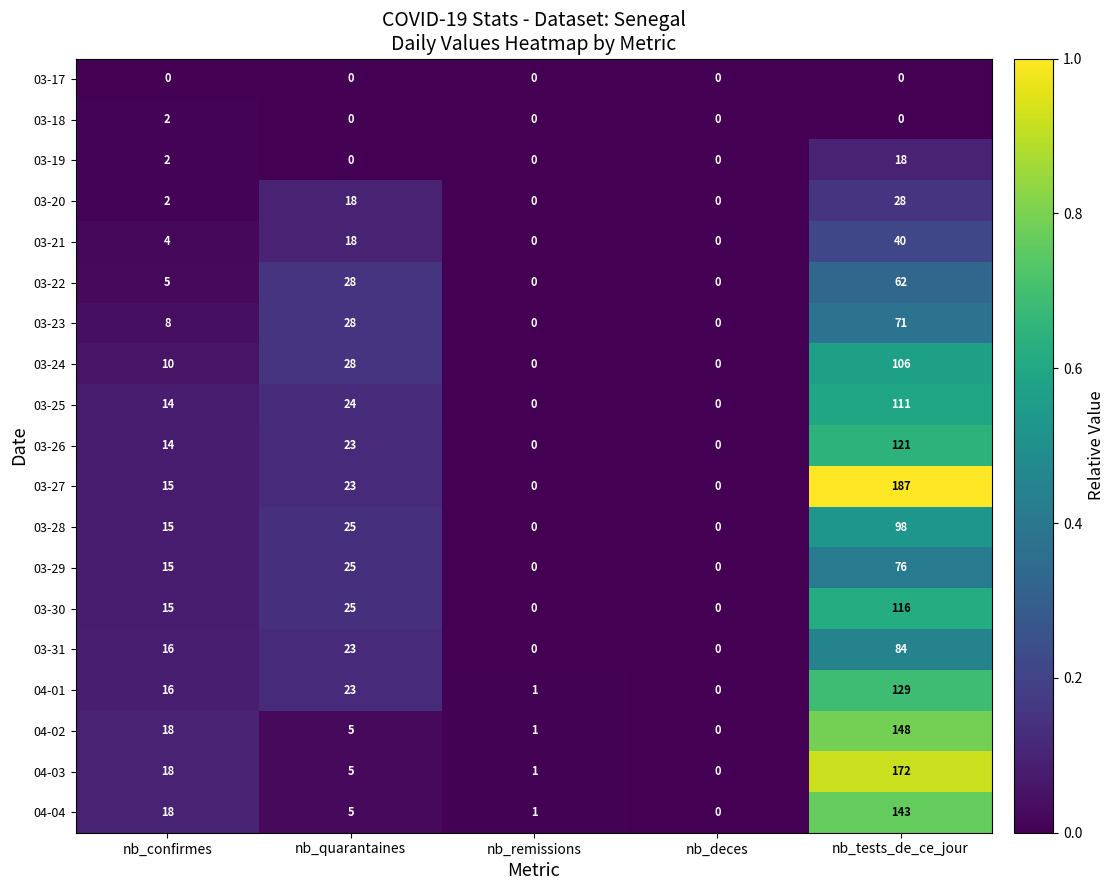

What is the difference between the maximum and minimum values in the 03-31 series?

84